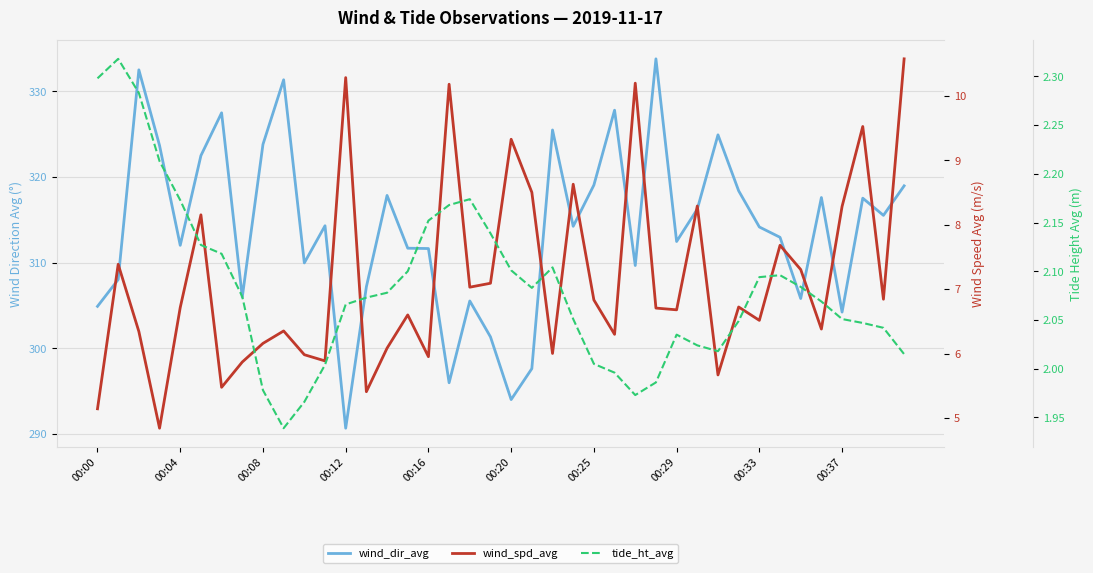

True or false: wind_spd_avg has a value of 10.2 at 17.

True